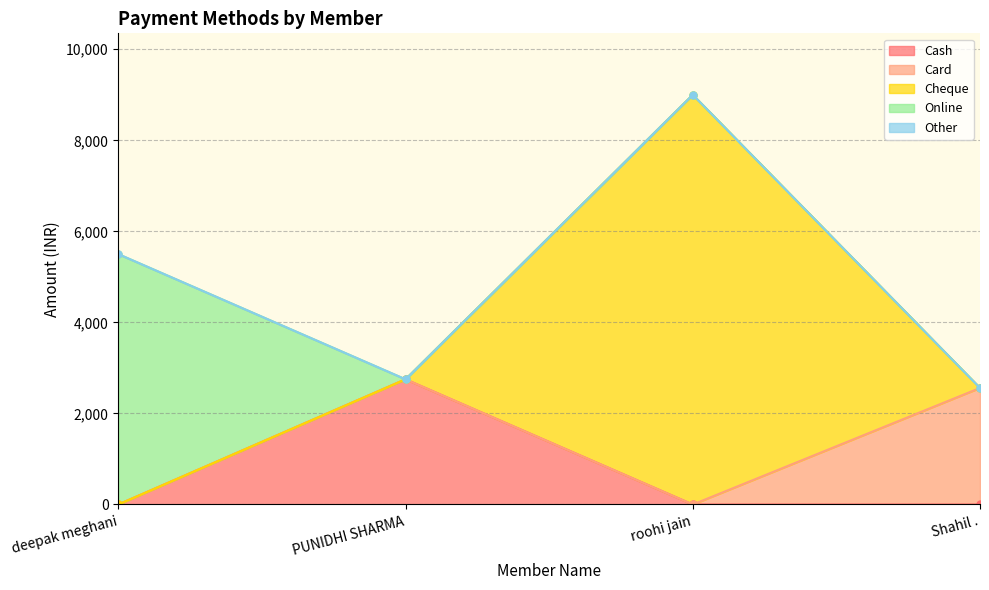

True or false: Other has more than 1 interior local peaks.

False